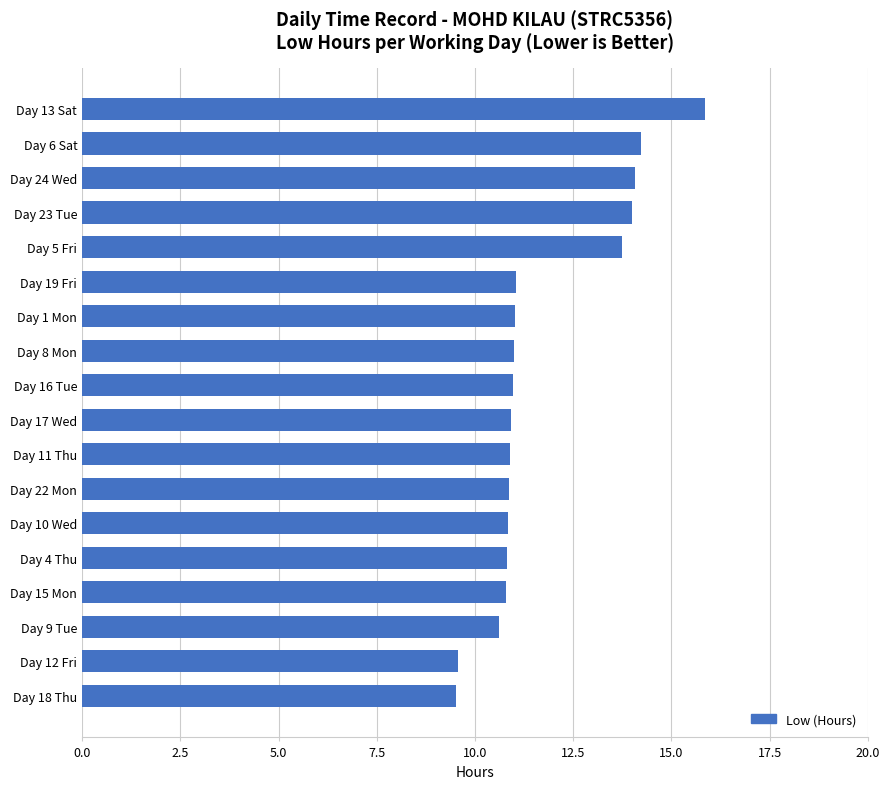

What is the sum of all values?

210.7